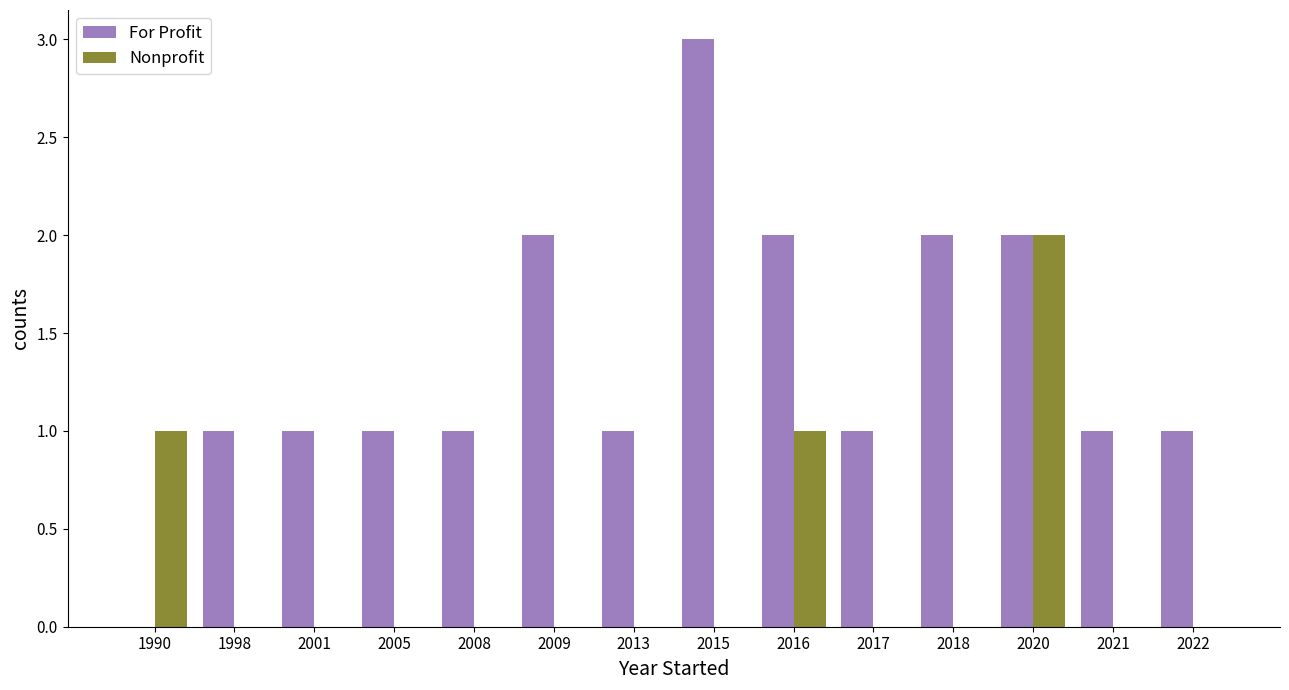

True or false: For Profit has a value of 2 at 2020.

True